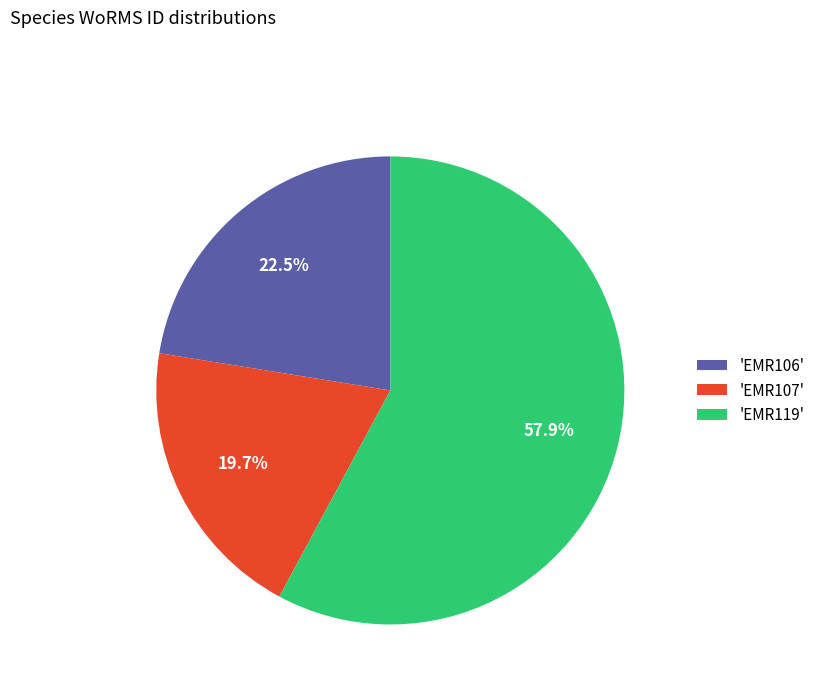

Rank the categories by value from highest to lowest.

'EMR119', 'EMR106', 'EMR107'